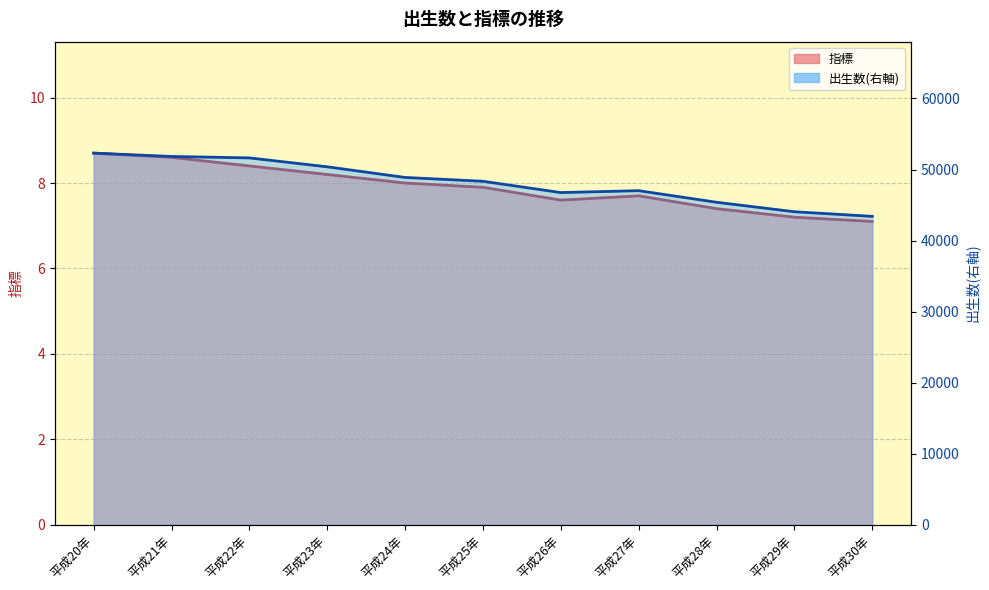

What is the value of the 出生数(右軸) point at the 1st from the left?

52306.0